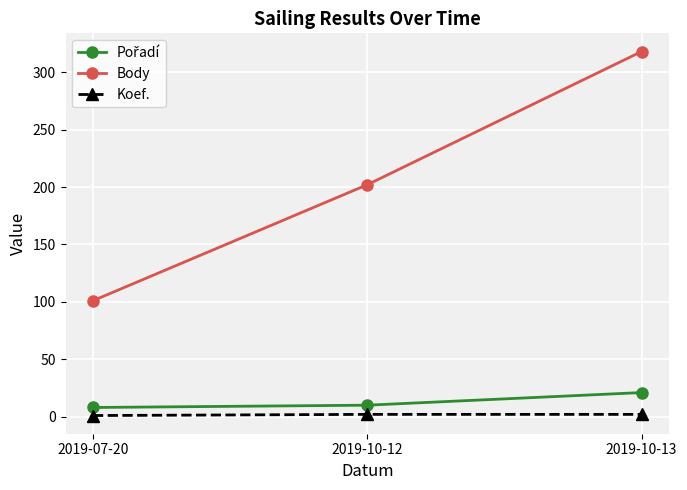

At how many categories does at least one series exceed 213?

1